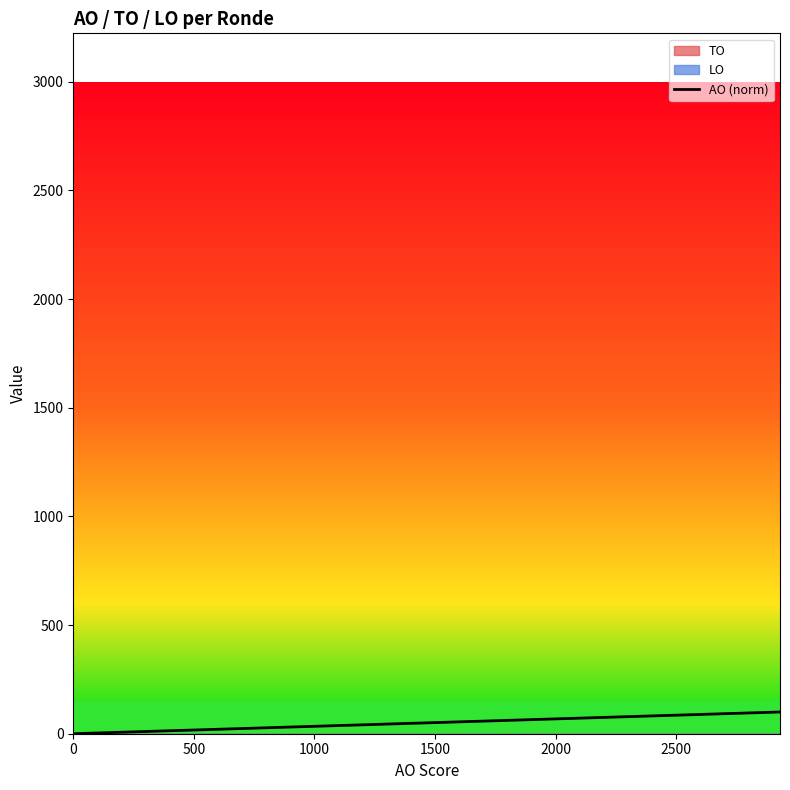

Count the number of categories in the chart.

14